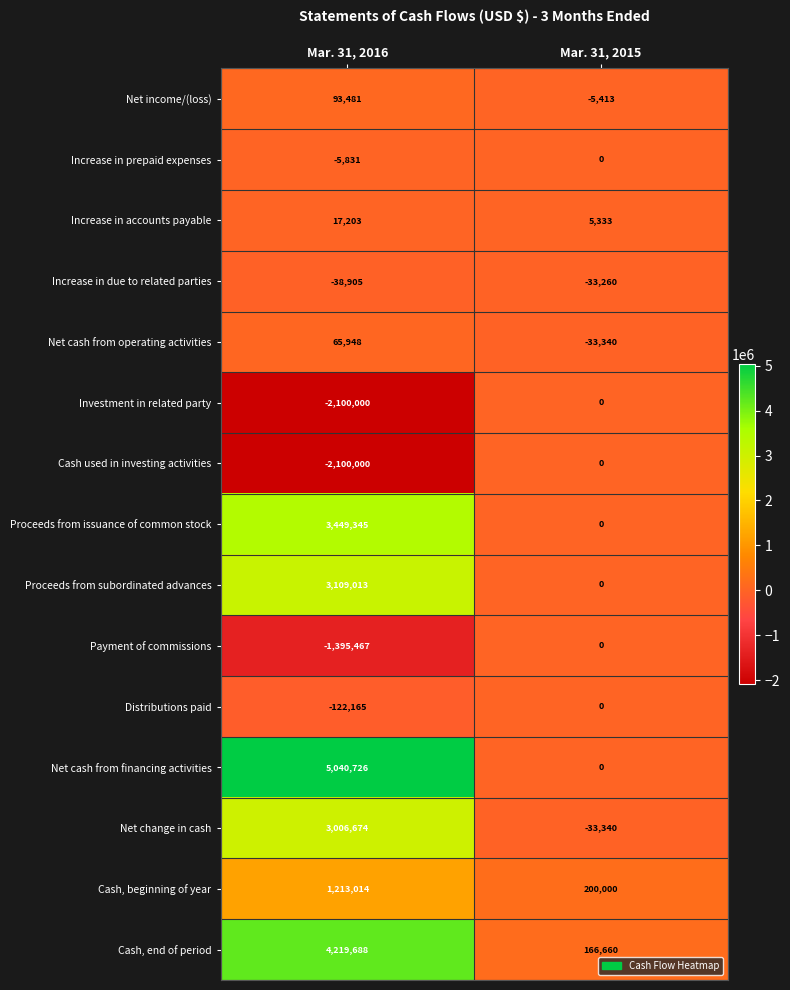

What is the difference between the maximum and minimum values in the Proceeds from subordinated advances series?

3109013